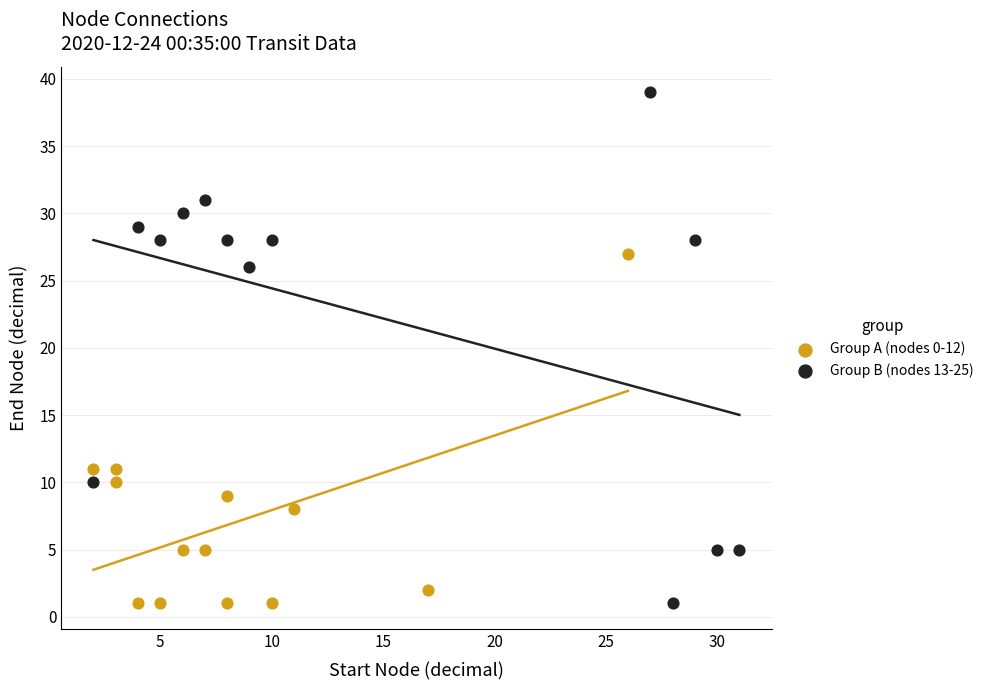

Which series reaches the maximum Y coordinate?

Group B (nodes 13-25)